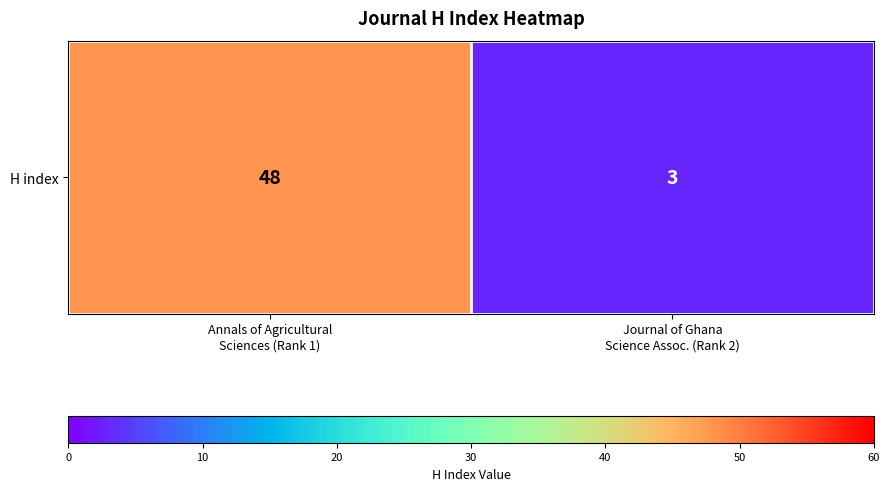

Count the values in the range 3 to 48.

2